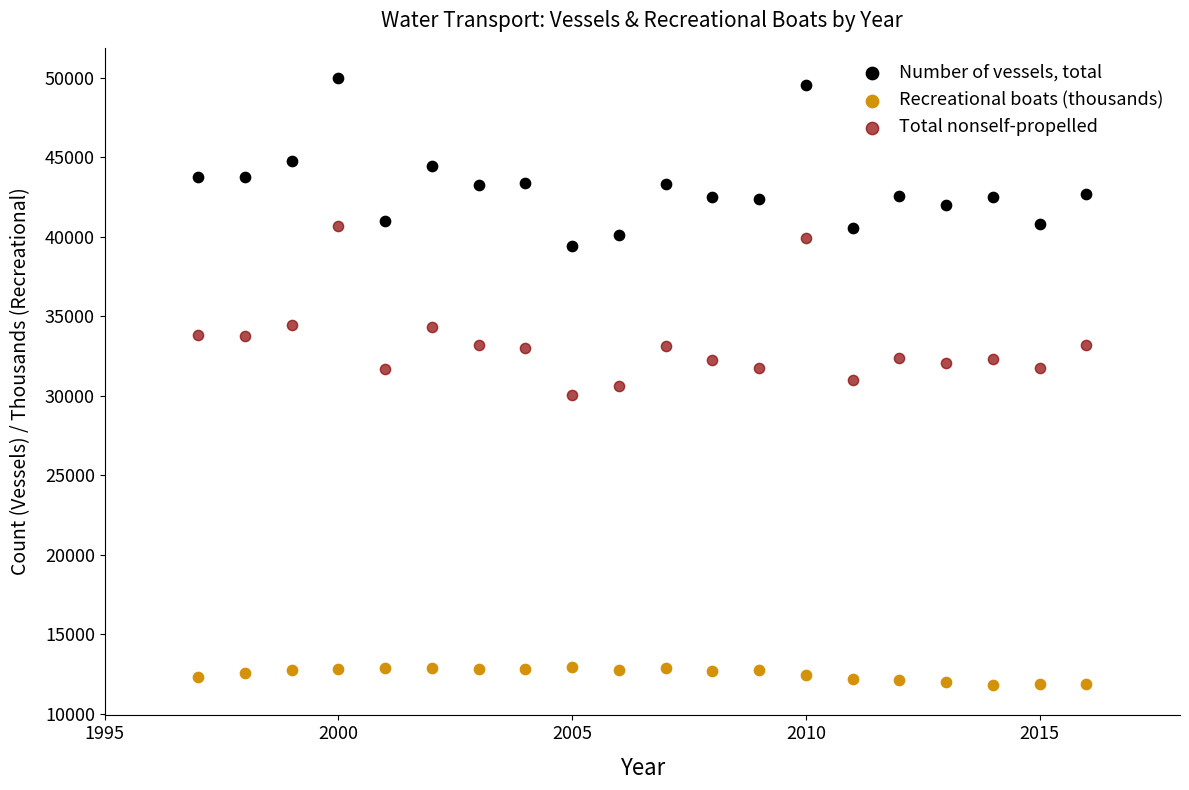

What is the X range (max minus min) for the scatter plot?

19.0